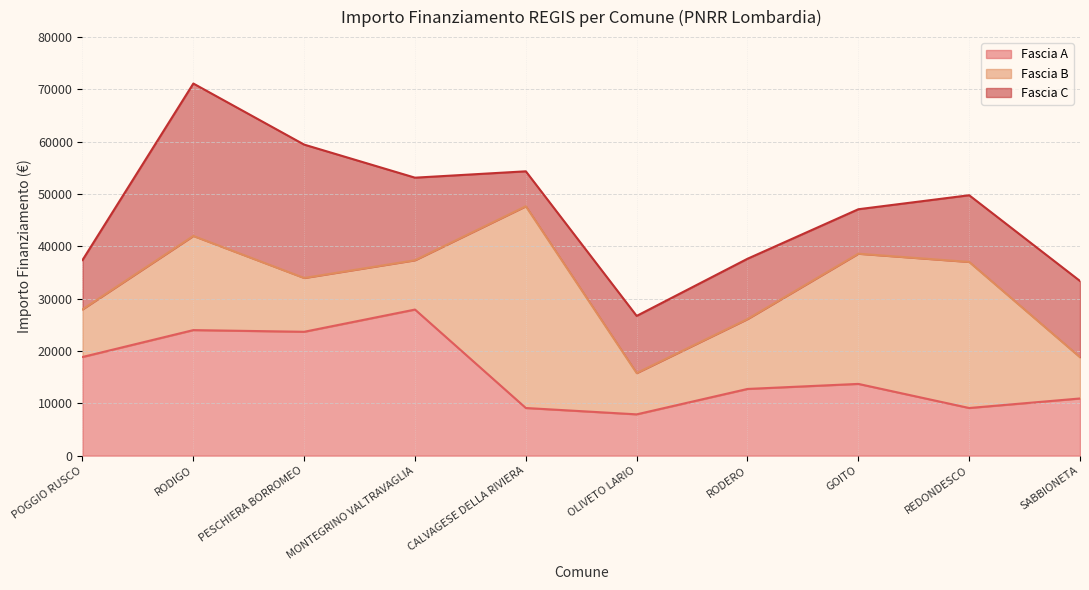

The Fascia B series shows 13354 at RODERO. True or false?

True